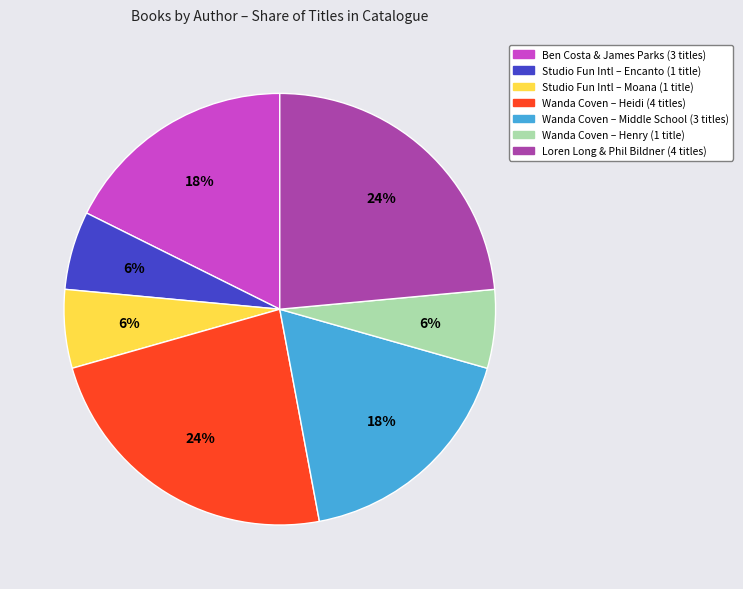

To the nearest percent, what is the average slice percentage?

14%